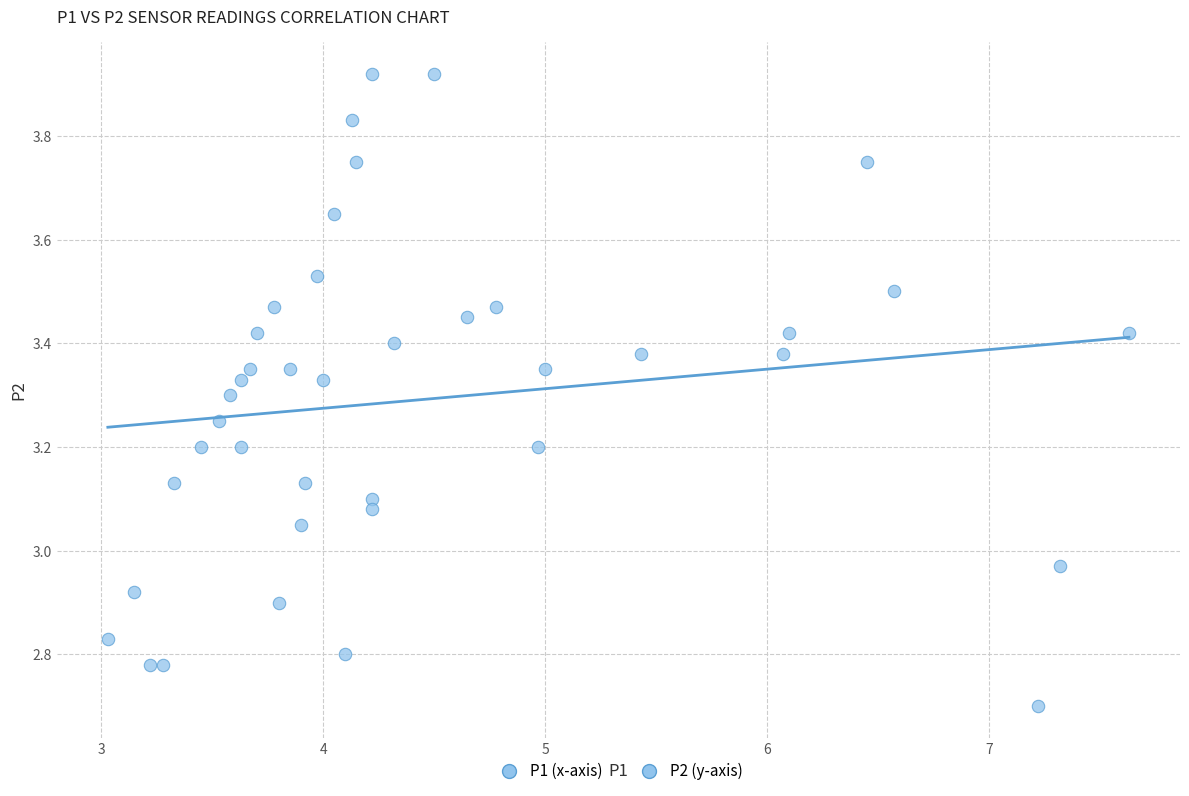

What is the range of Y values (max minus min)?

1.2